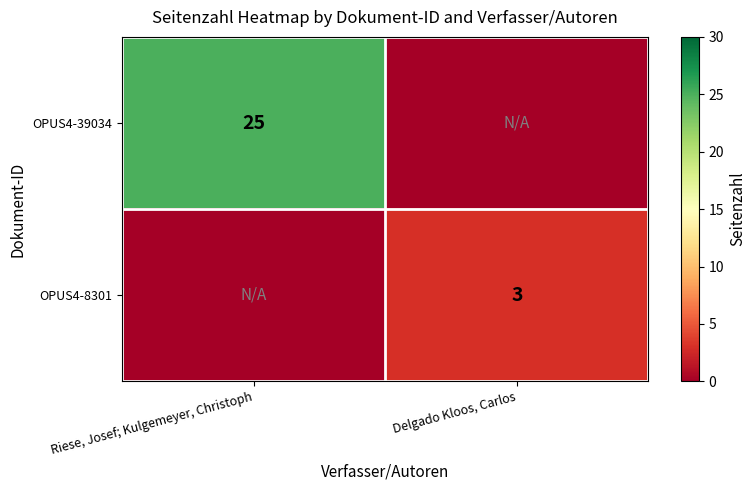

The value of OPUS4-8301 at Delgado Kloos, Carlos is 3. True or false?

True